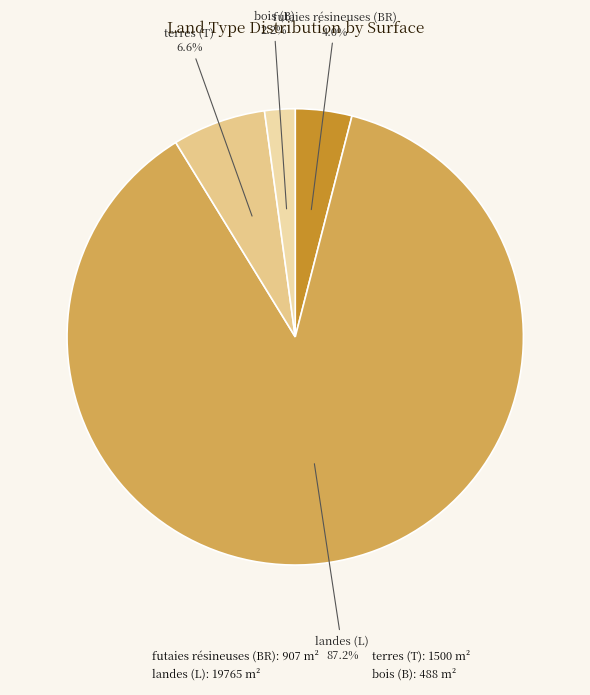

To the nearest percent, what is the average slice percentage?

25%